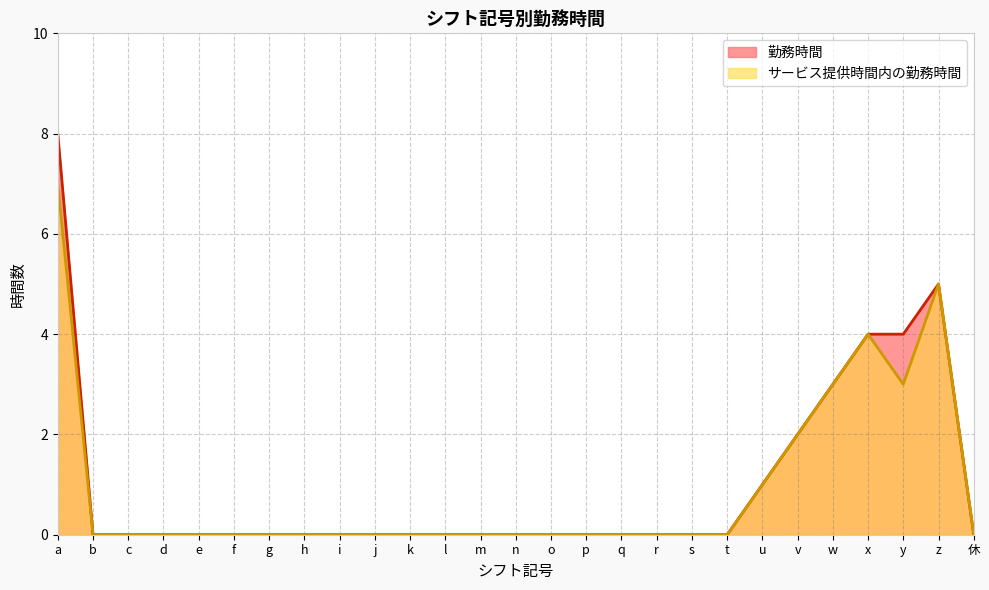

Does the chart display data point markers on the line(s)?

No